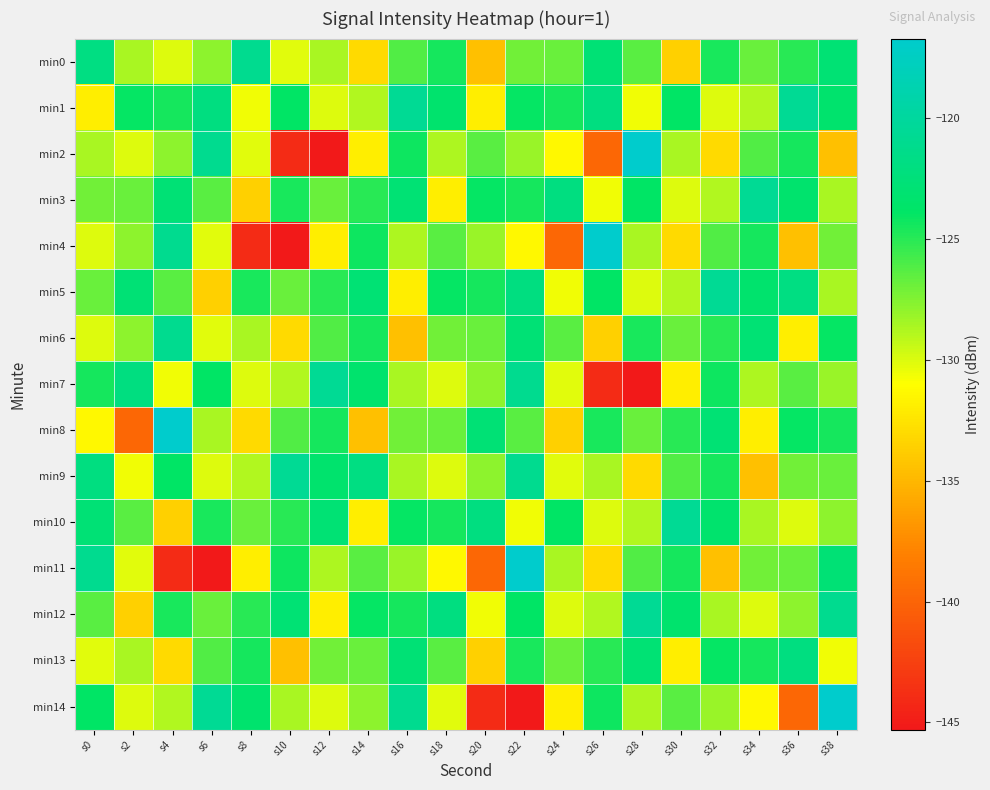

Rank the series by their maximum value, from lowest to highest.

min13, min0, min6, min1, min3, min5, min7, min9, min10, min12, min2, min4, min8, min11, min14